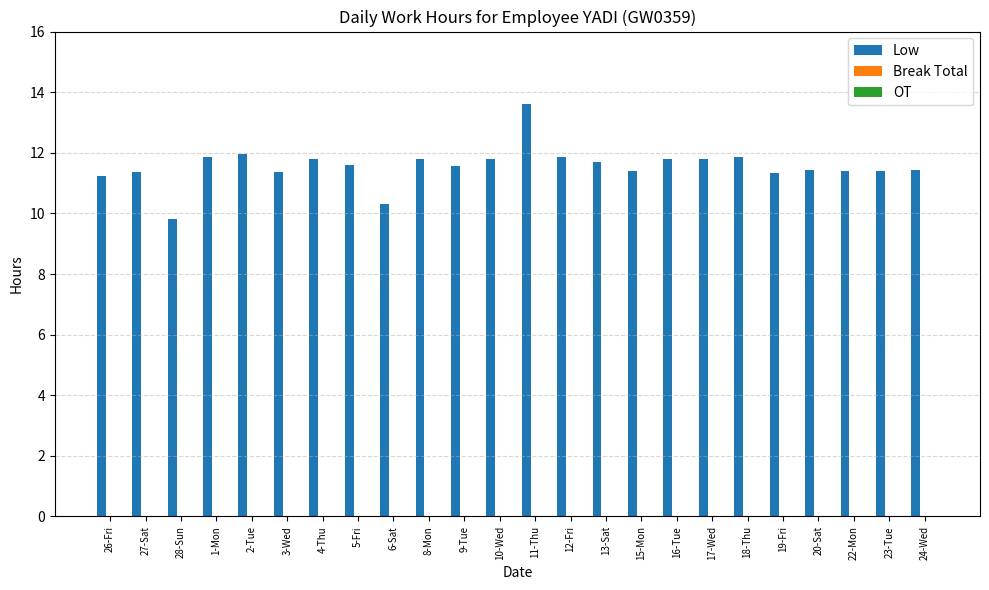

What is the sum of the values at 2-Tue and 24-Wed?

23.4